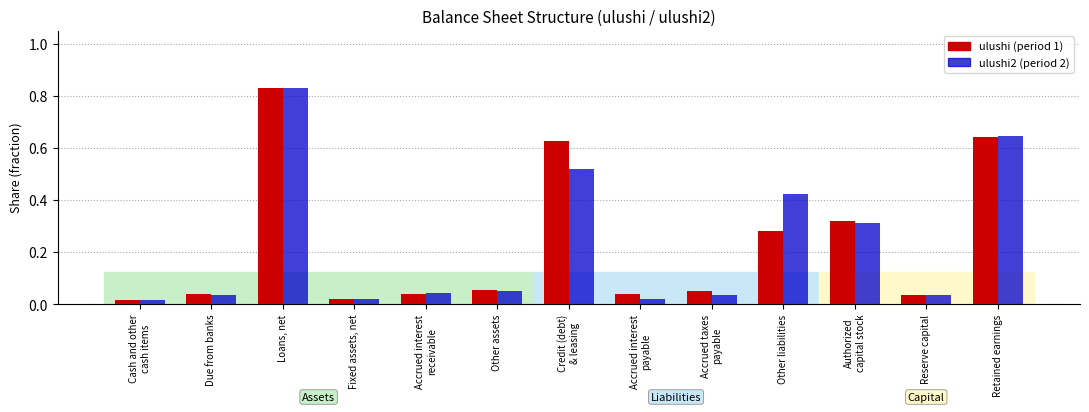

What is the sum of all ulushi (period 1) values?

3.0